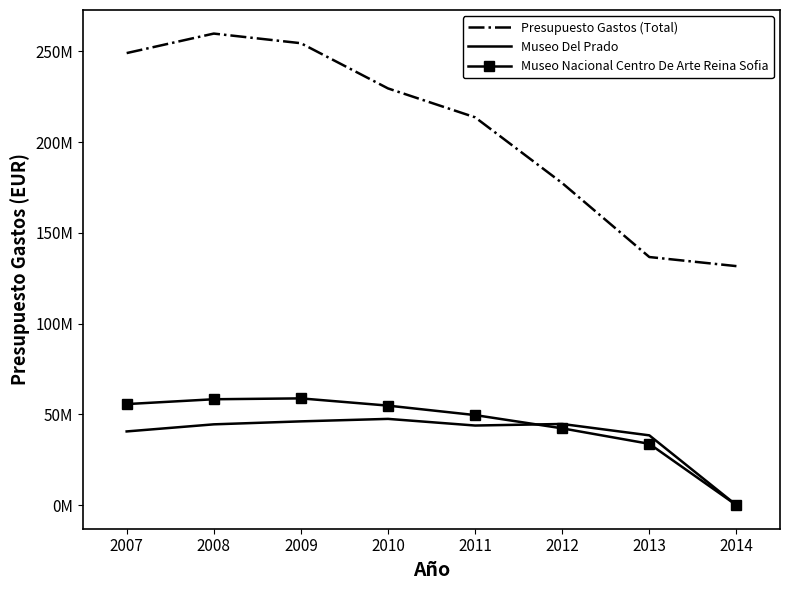

What are all the series names shown in the legend?

Presupuesto Gastos (Total), Museo Del Prado, Museo Nacional Centro De Arte Reina Sofia